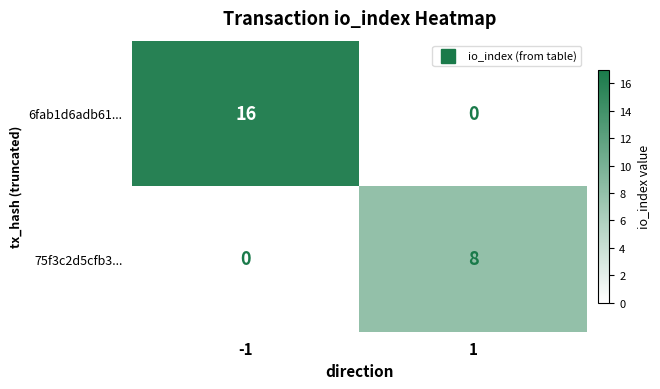

What is the approximate value of 75f3c2d5cfb3... at 1?

8